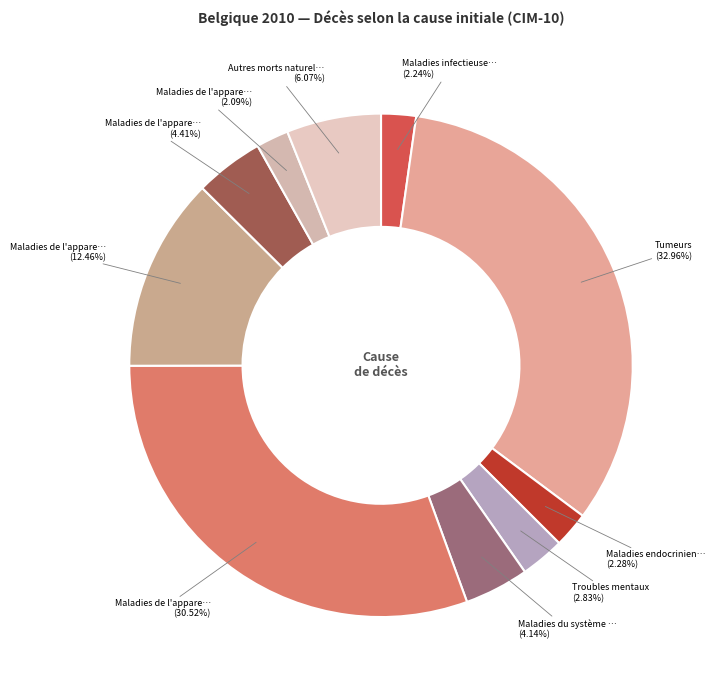

How many slices are in this pie chart?

10